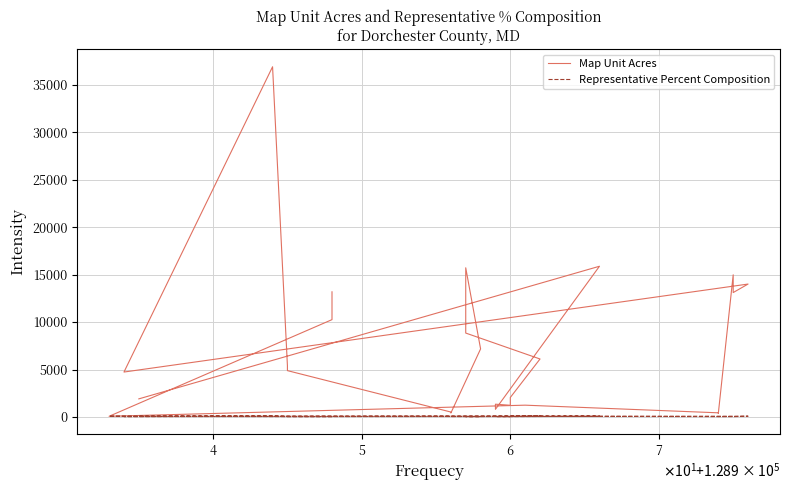

Reading left to right, what are all the values shown in this chart?

Map Unit Acres: 13184	10254	73	1243	438	383	14977	13105	14002	4733	4733	36892	5396	4882	520	416	7171	7171	15715	8840	6108	2054	1232	1346	807	15877	1907
Representative Percent Composition: 45	35	80	75	40	35	40	35	80	40	40	80	42	38	50	40	40	40	48	27	85	50	30	50	30	80	75